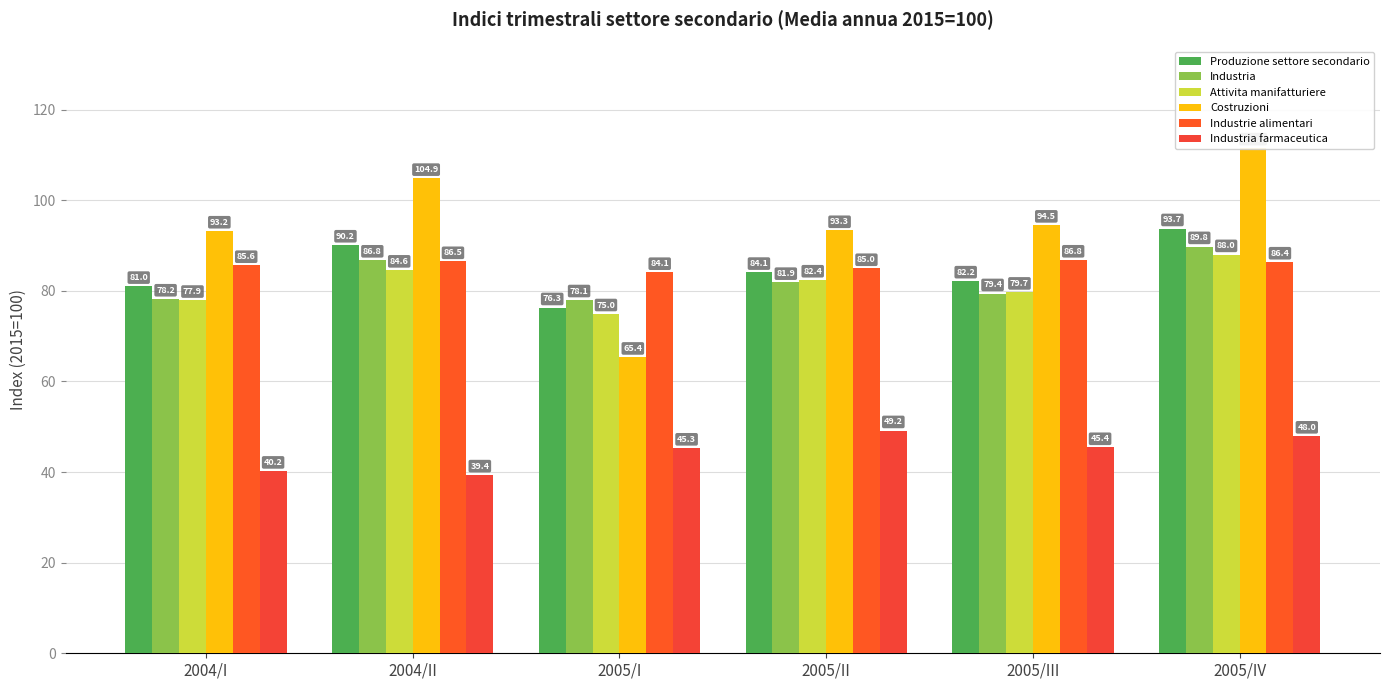

True or false: Industrie alimentari has a value of 48.1 at 2005/I.

False